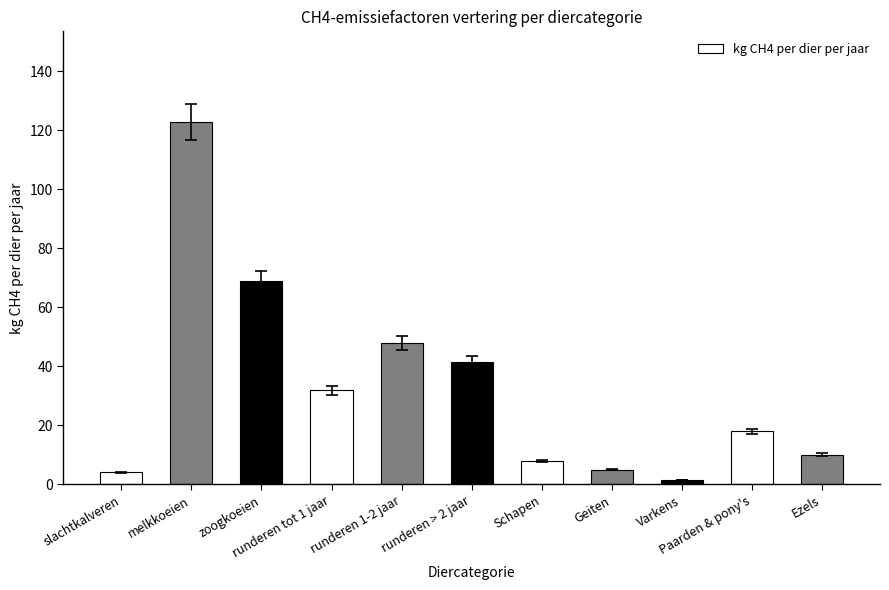

What is the sum of all values?

359.4